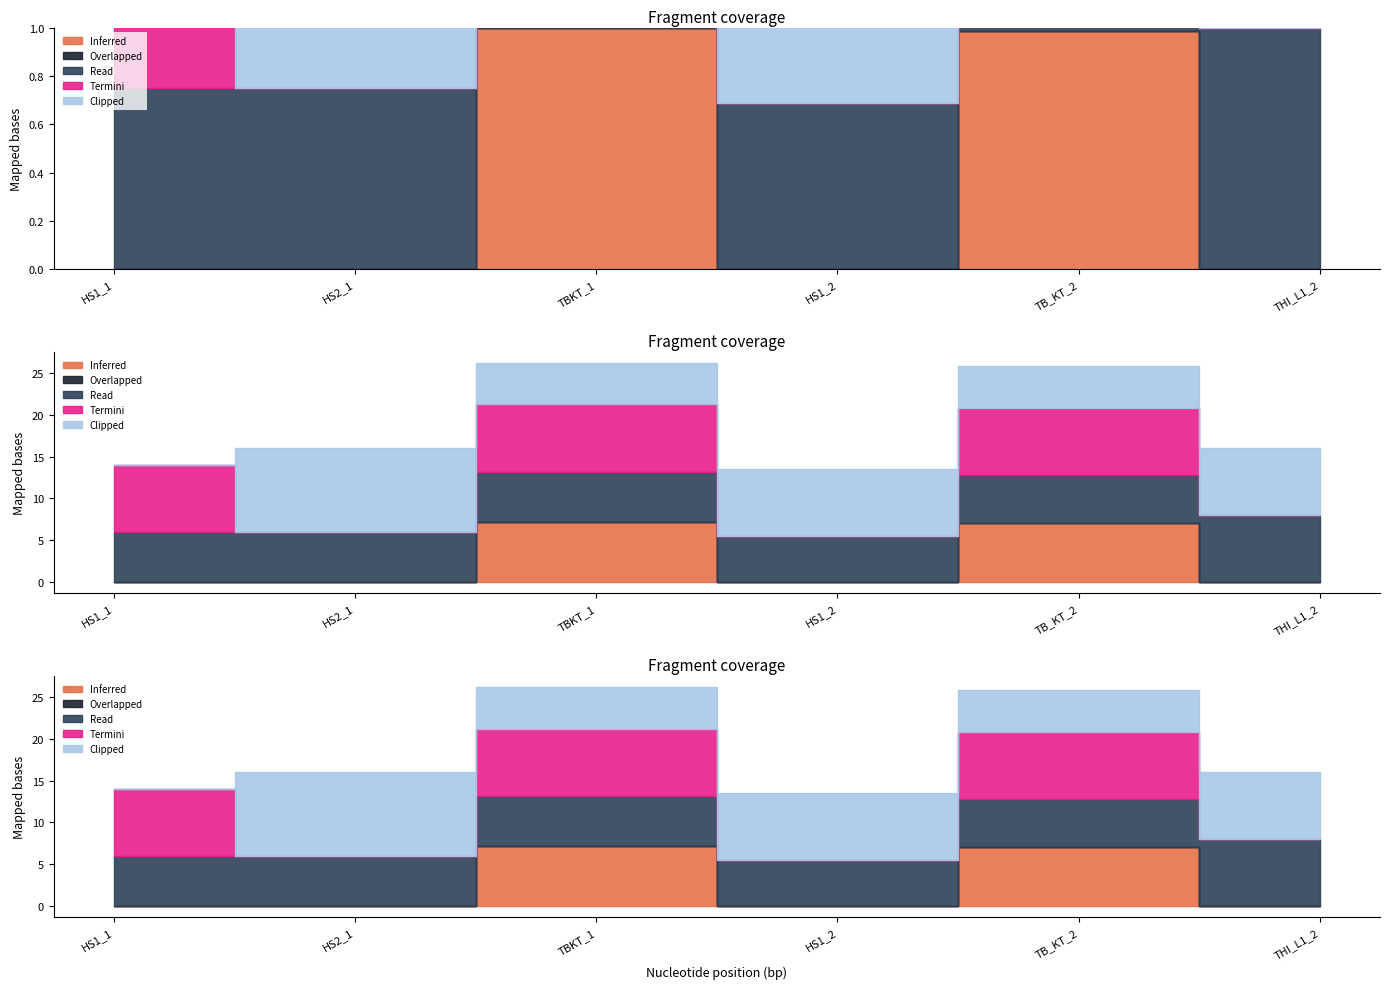

What position from the right is HS1_2?

3